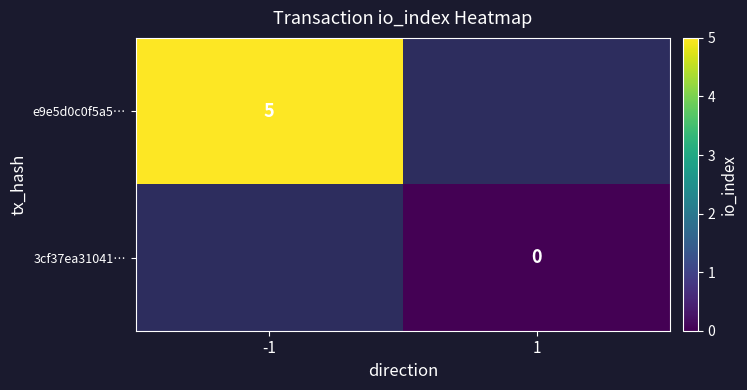

Is the value of e9e5d0c0f5a5… at -1 greater than the value of 3cf37ea31041… at 1?

Yes